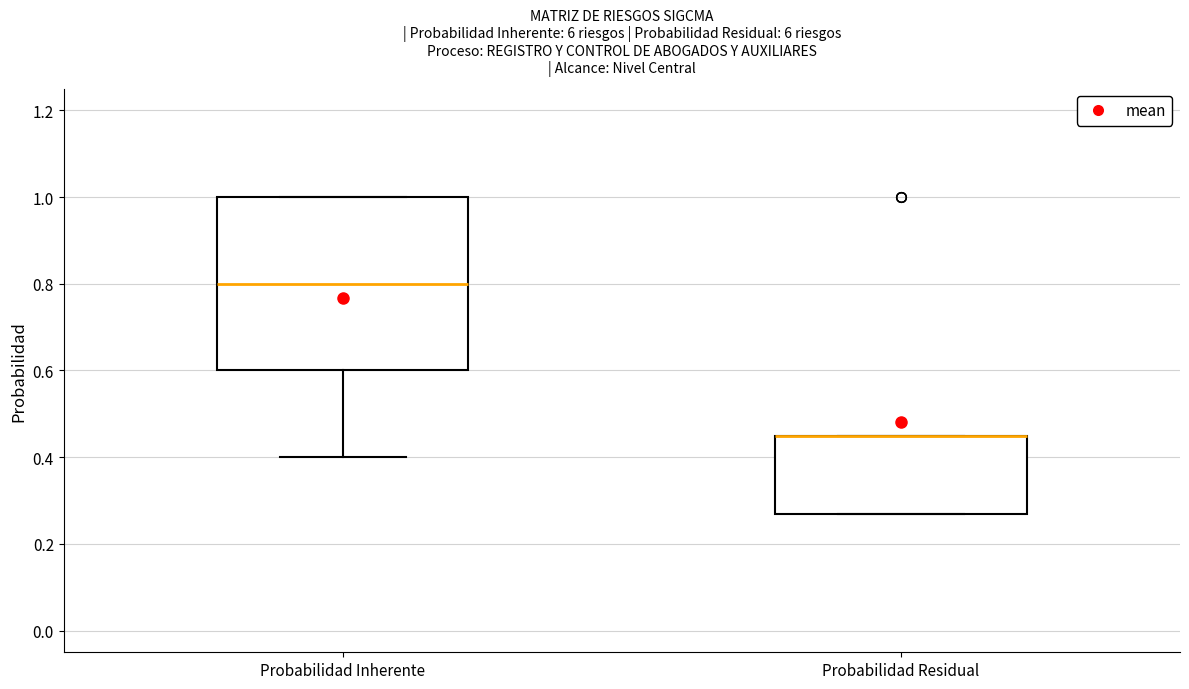

Comparing the boxes themselves (not the whiskers), which one is the tallest?

Probabilidad Inherente